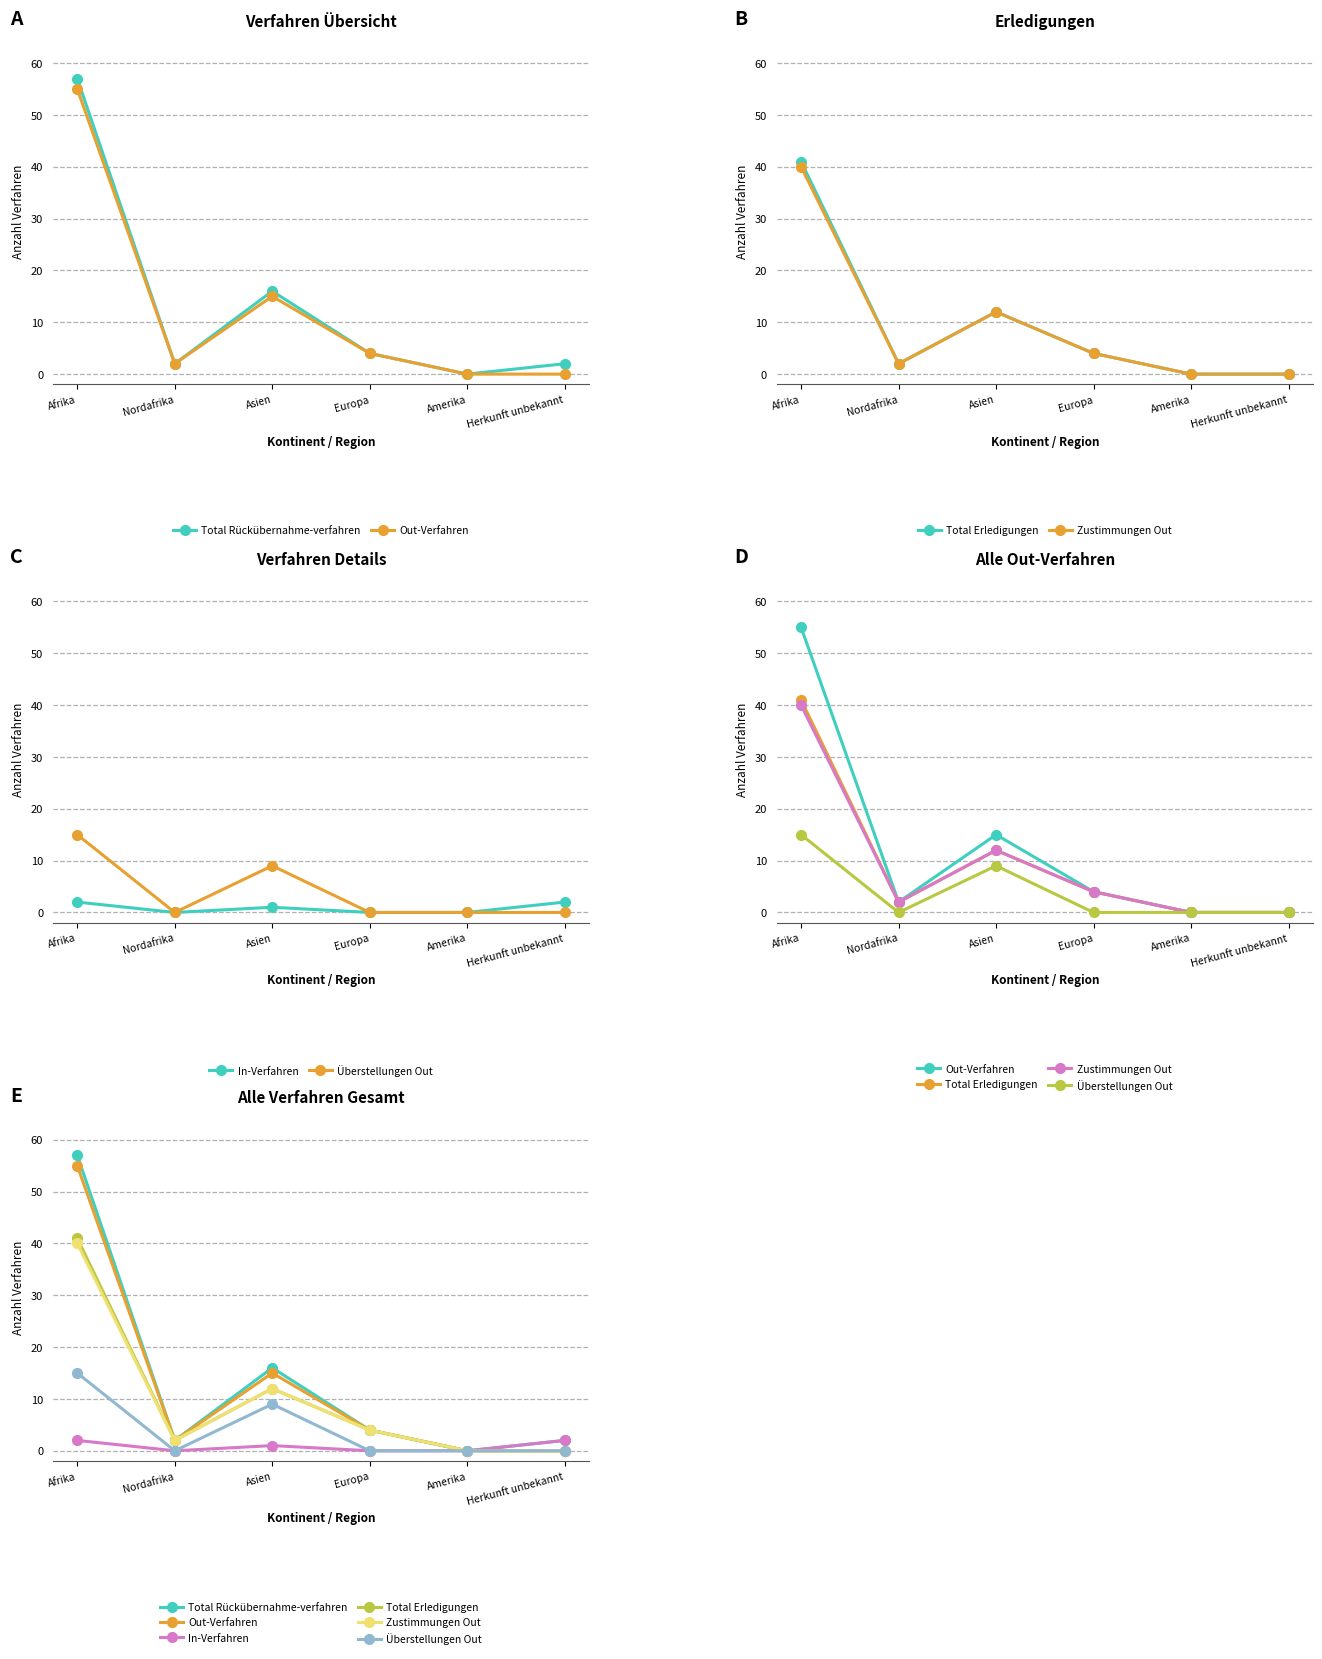

What is the total value across all series at Europa?

16